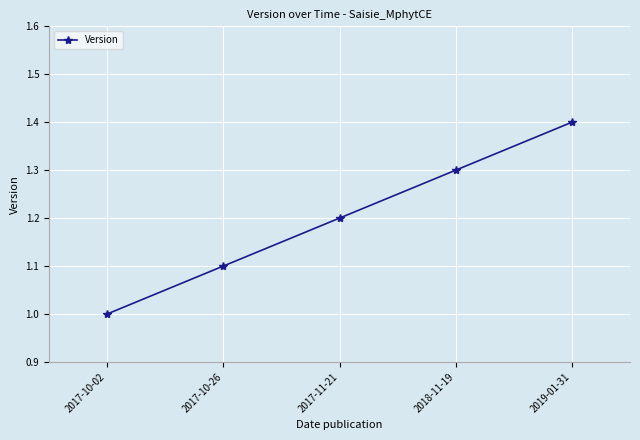

What position from the left is 2019-01-31?

5